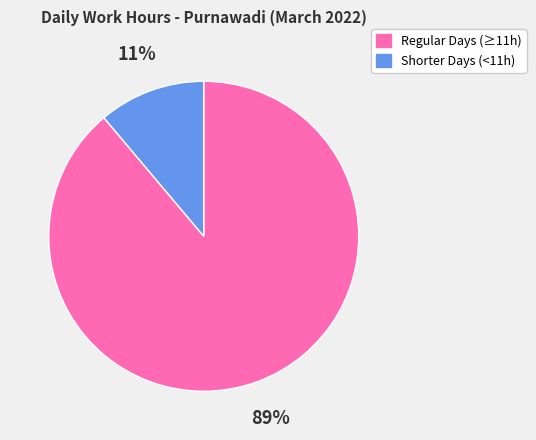

How many slices are in this pie chart?

2